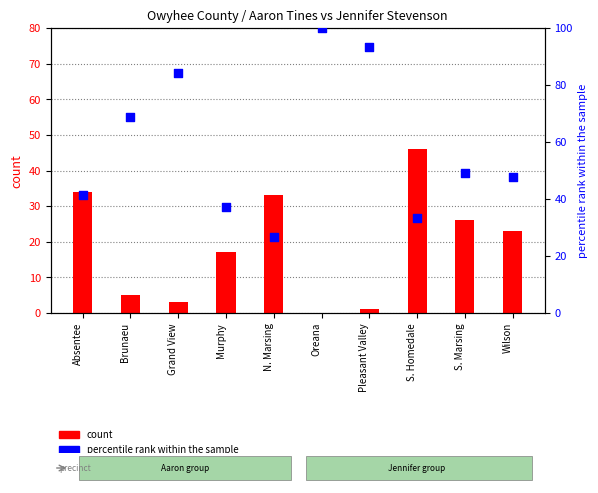

Is the value of percentile rank within the sample at Pleasant Valley greater than the value of count (Aaron Tines) at Brunaeu?

Yes